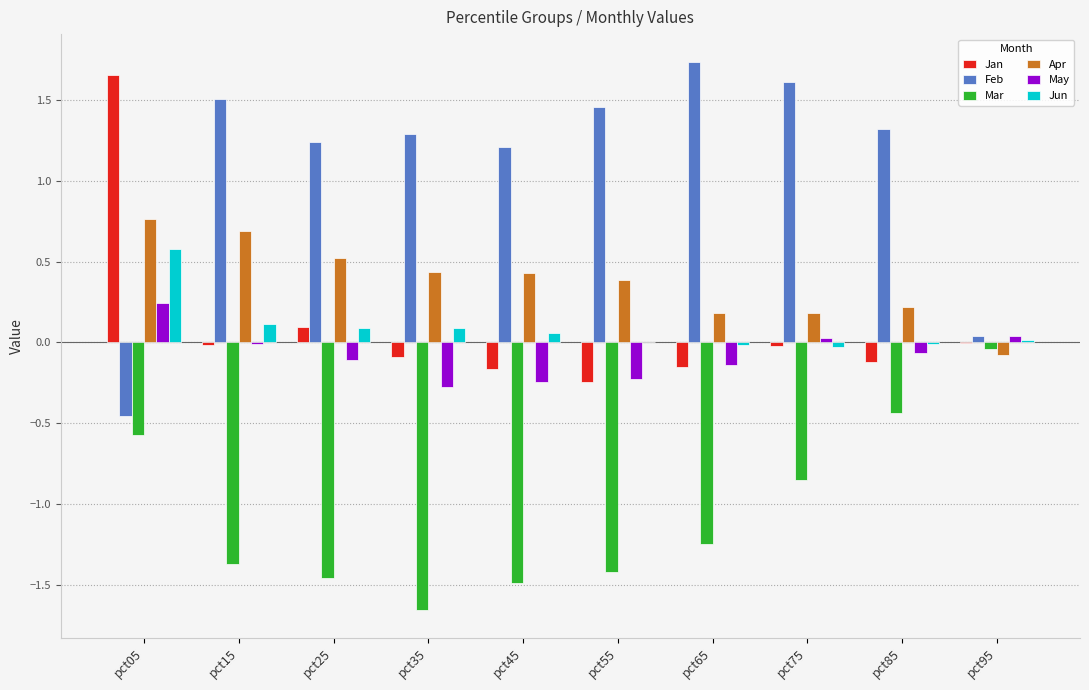

Is it true that Apr equals -0.1 at pct95?

True